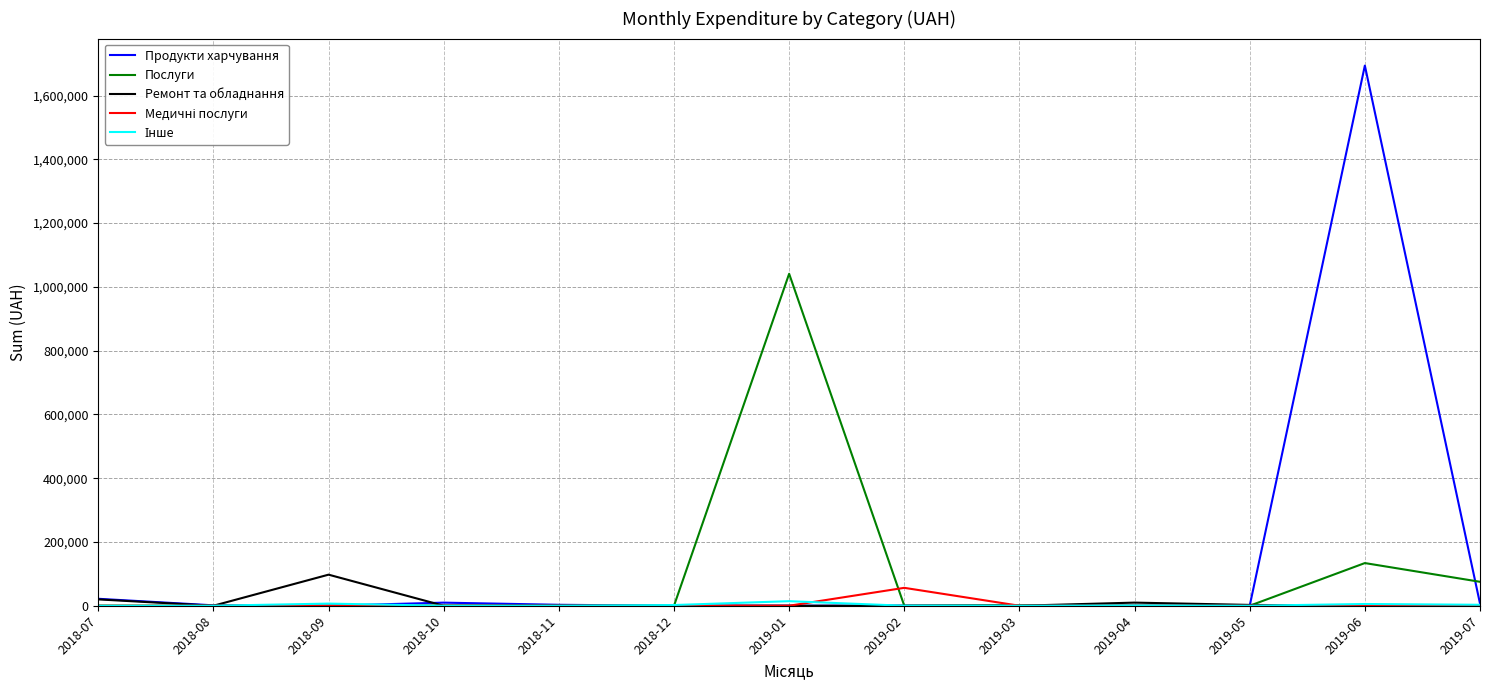

At which category is the sum across all series the highest?

2019-06